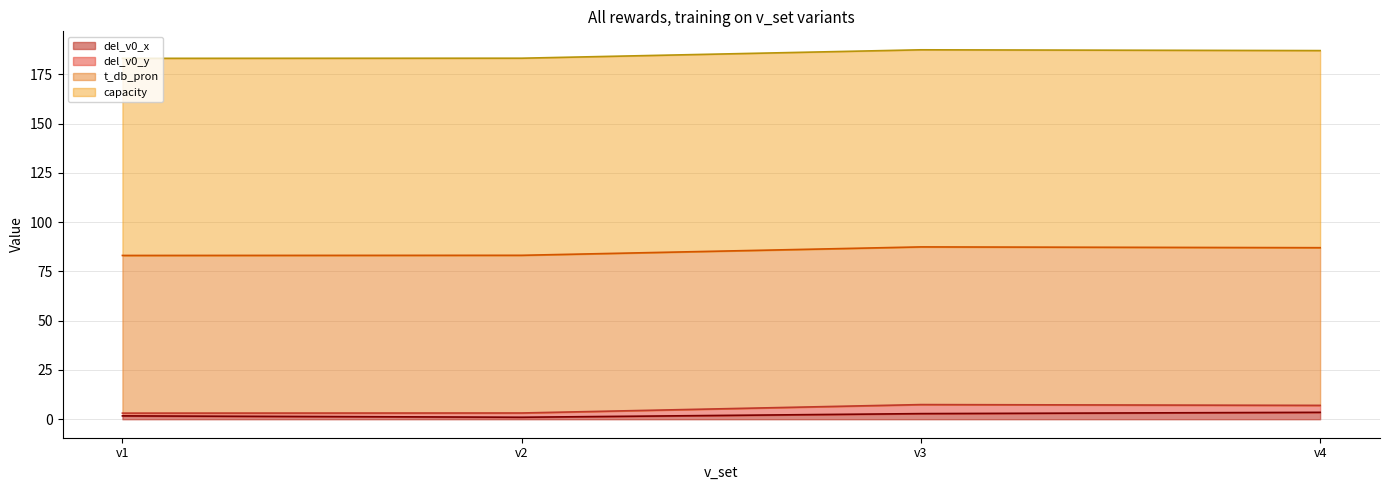

Is the value of del_v0_x at v2 greater than the value of del_v0_y at v3?

No